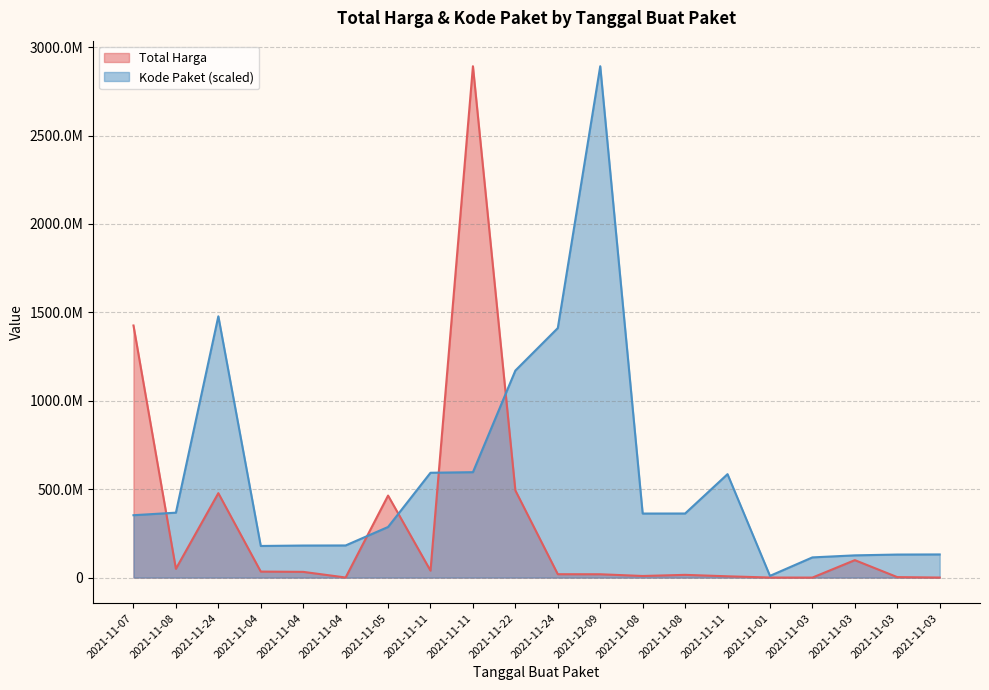

What is the value of the Kode Paket point at the 10th from the left?

1171020357.2